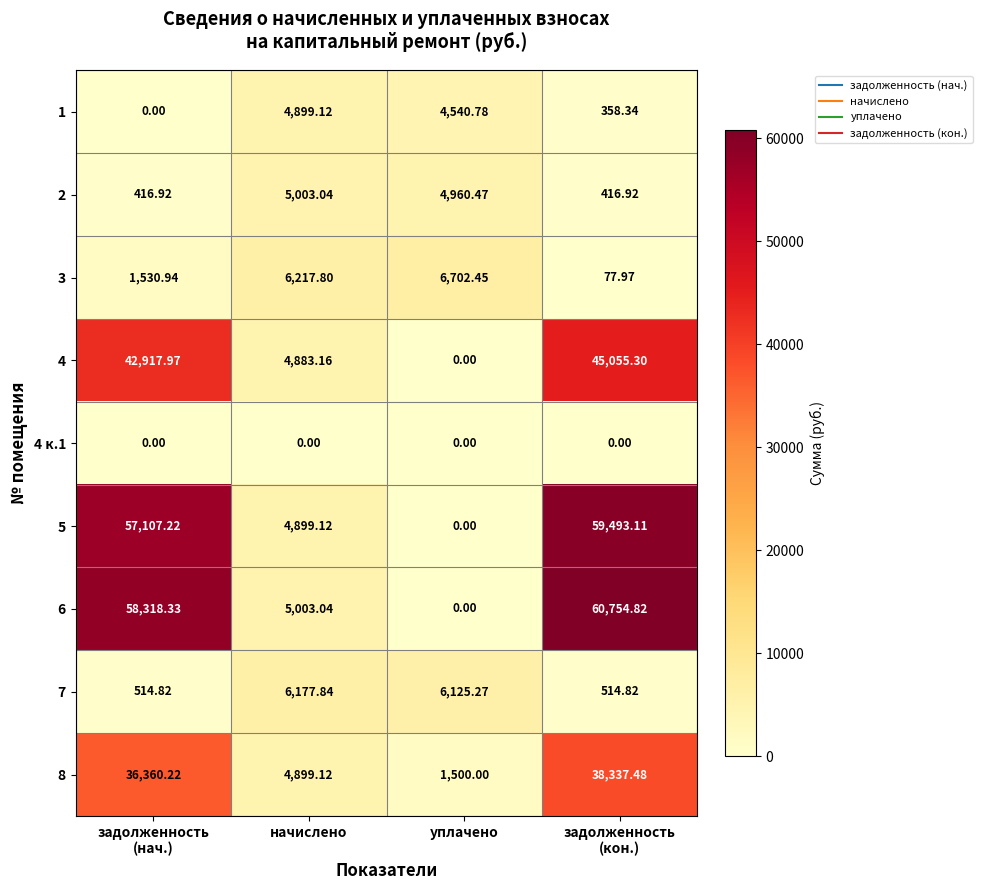

At how many categories does at least one series exceed 56783?

2